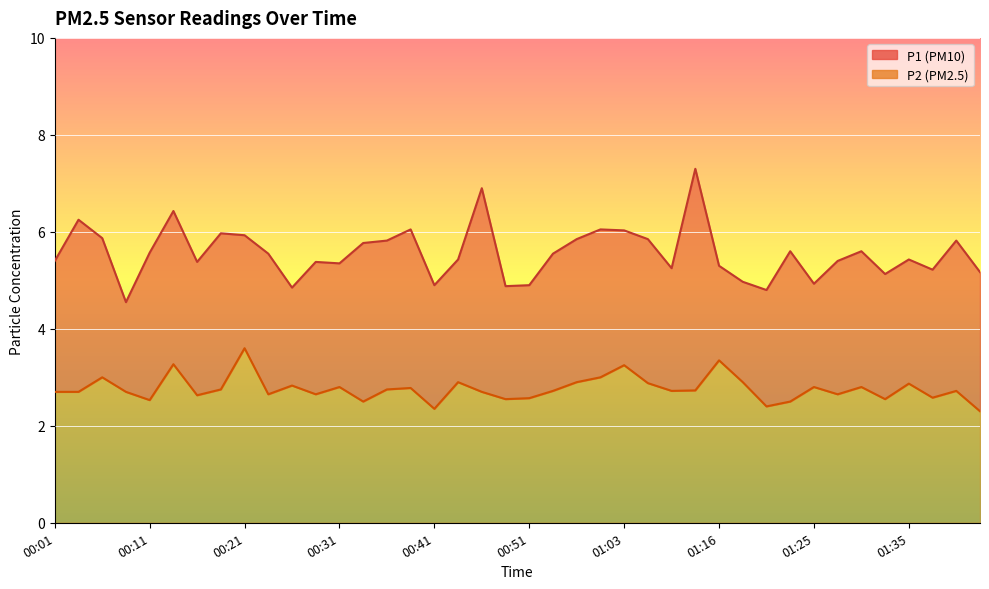

True or false: P1 and P2 intersect in this chart.

False